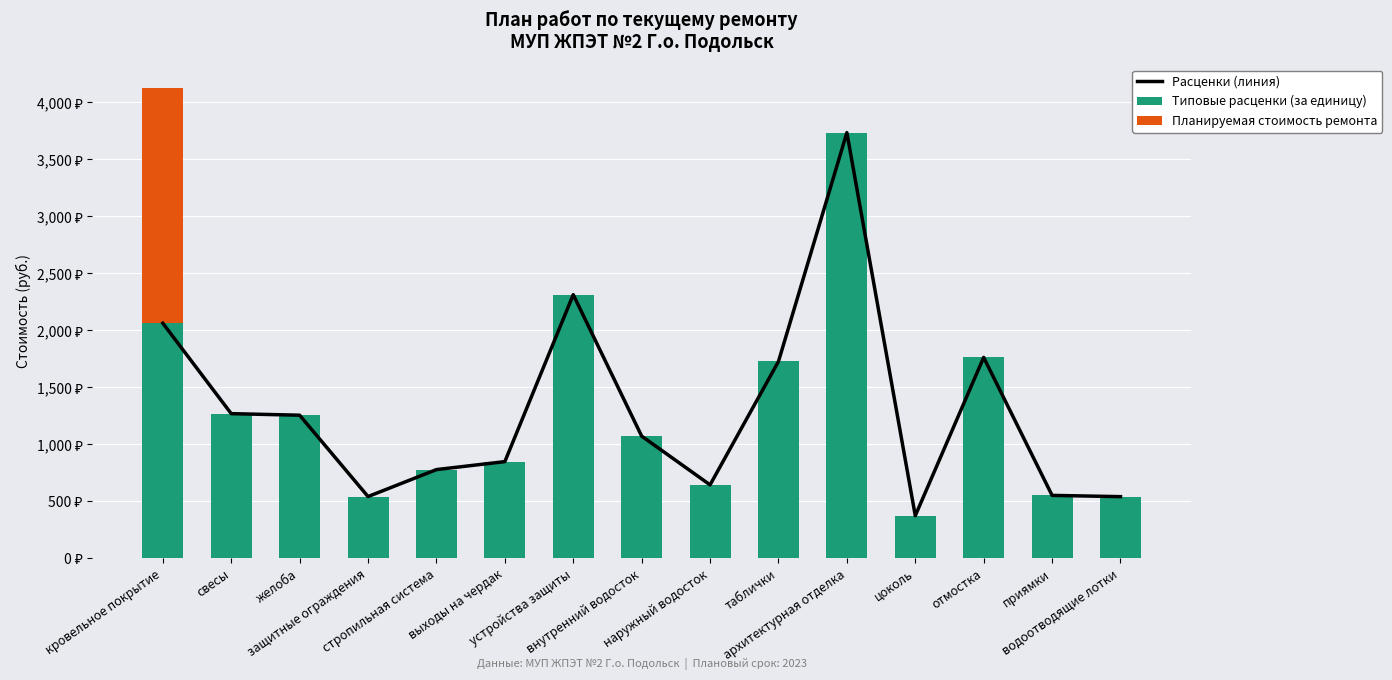

What are all the series names shown in the legend?

Расценки (линия), Типовые расценки (за единицу), Планируемая стоимость ремонта